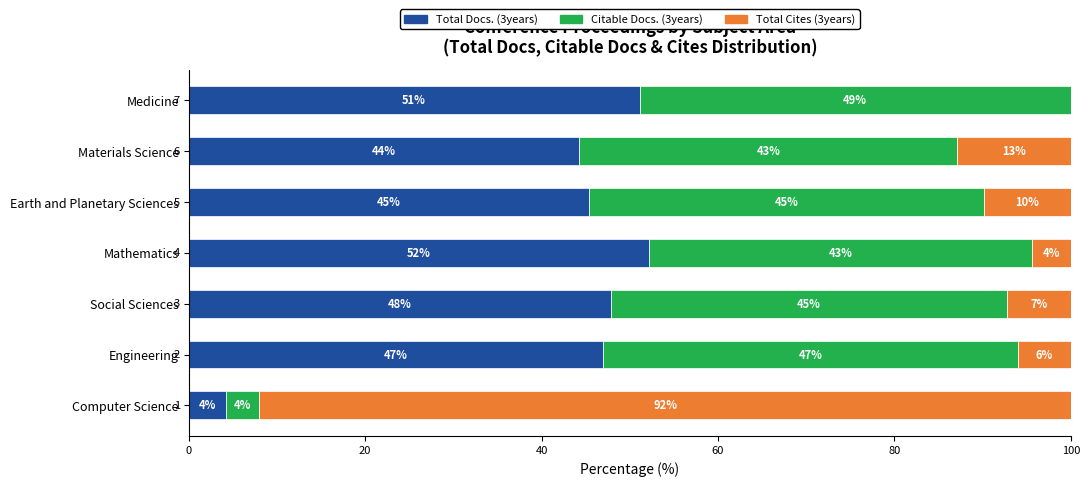

The value of Total Docs. (3years) at Medicine is 69.6. True or false?

False